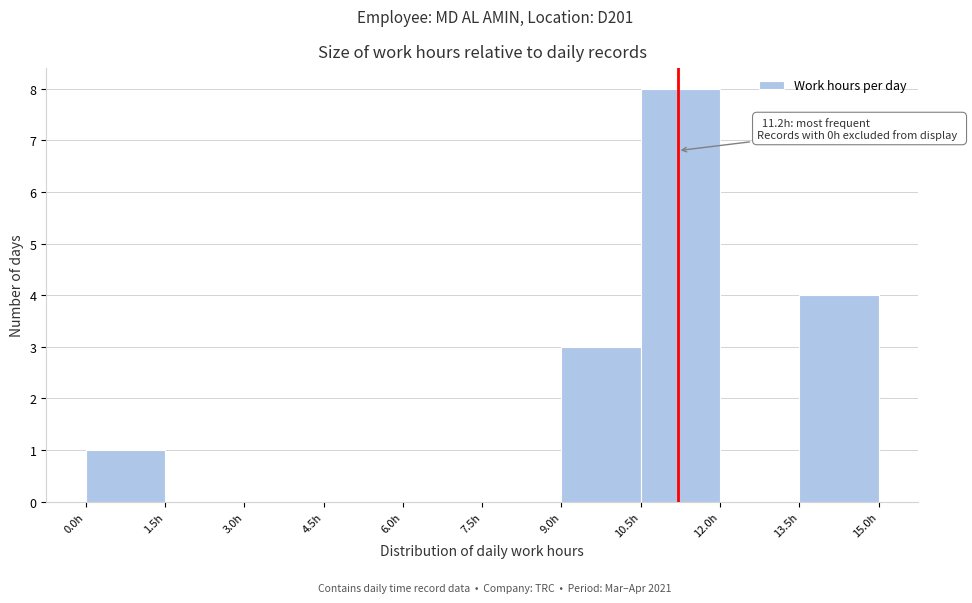

Which range on the x-axis has the tallest bar?

10.5 to 12.0